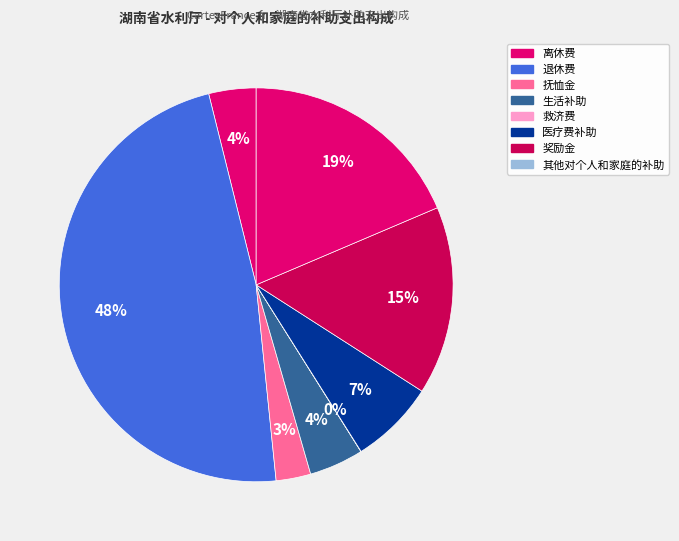

What portion of the pie excludes 抚恤金?

97.2%